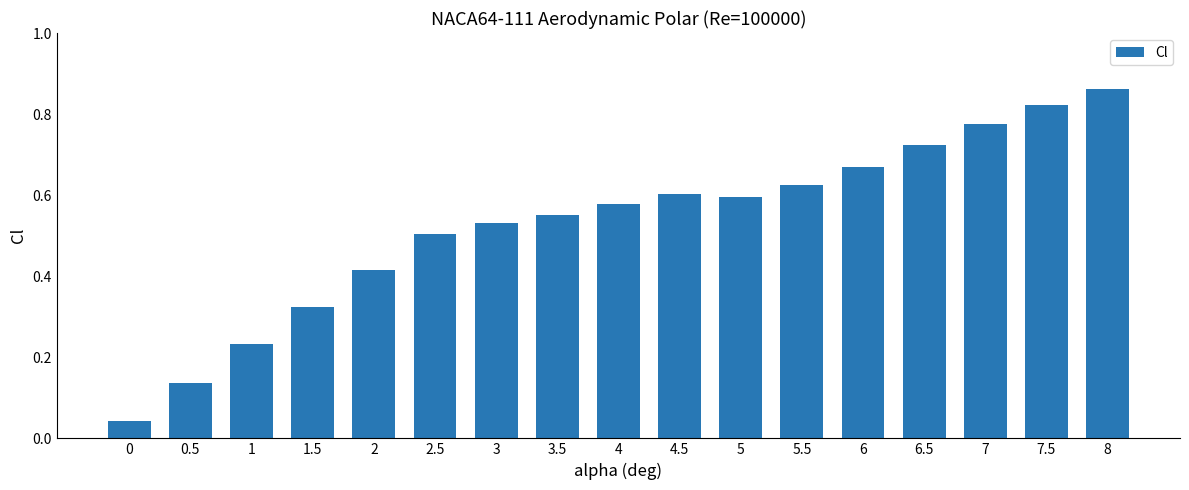

Between 3 and 4, which is larger?

4